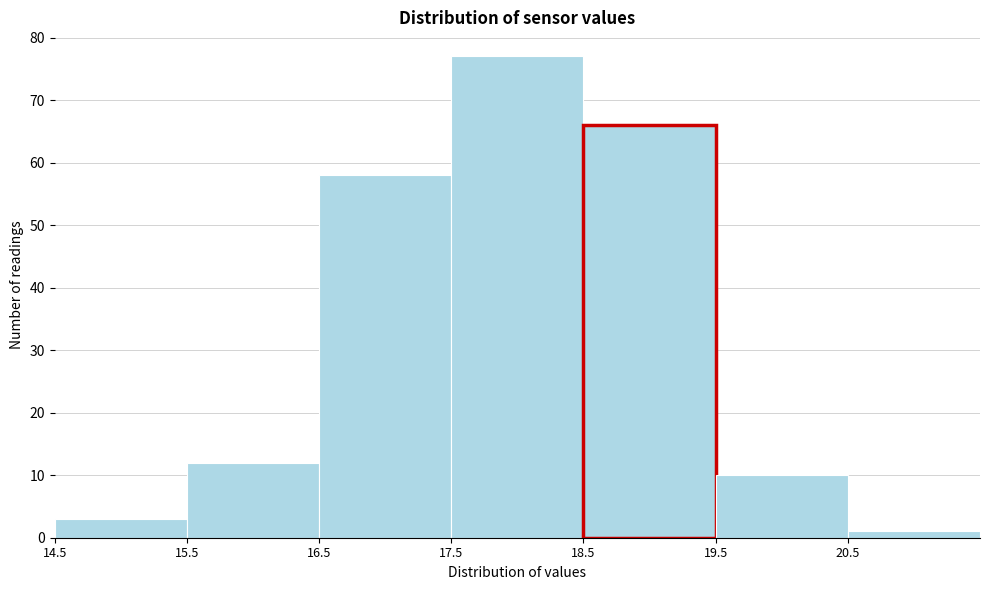

How tall is the bar that spans 18.5 to 19.5 on the x-axis? The values are not printed on the chart, so give them approximately, as read against the axis.

66